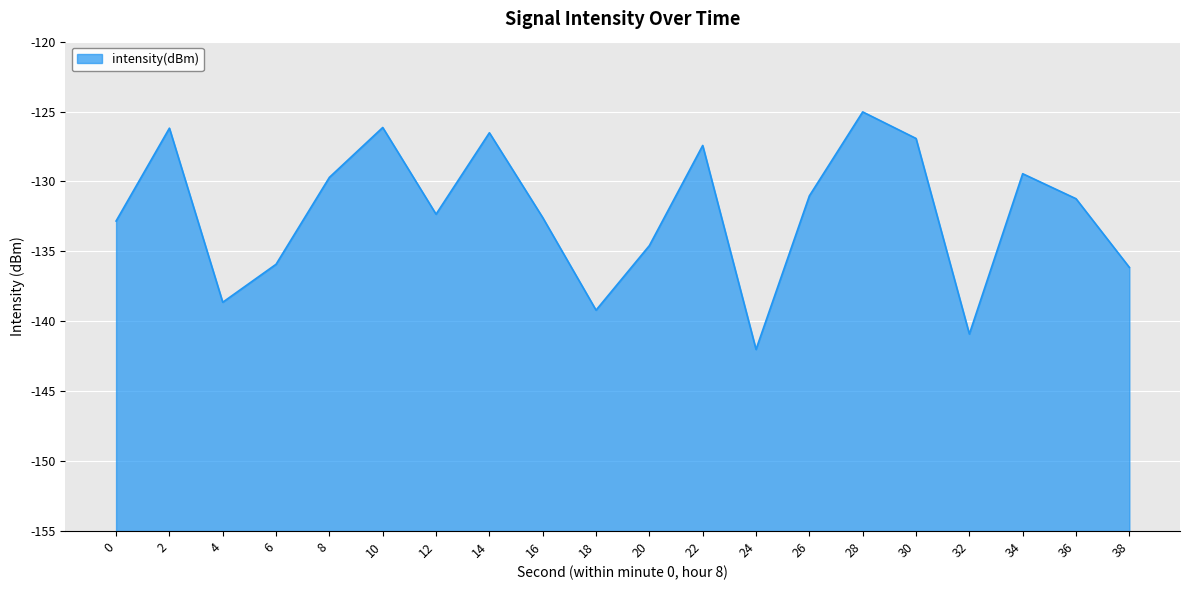

Count the number of values greater than -131.

8